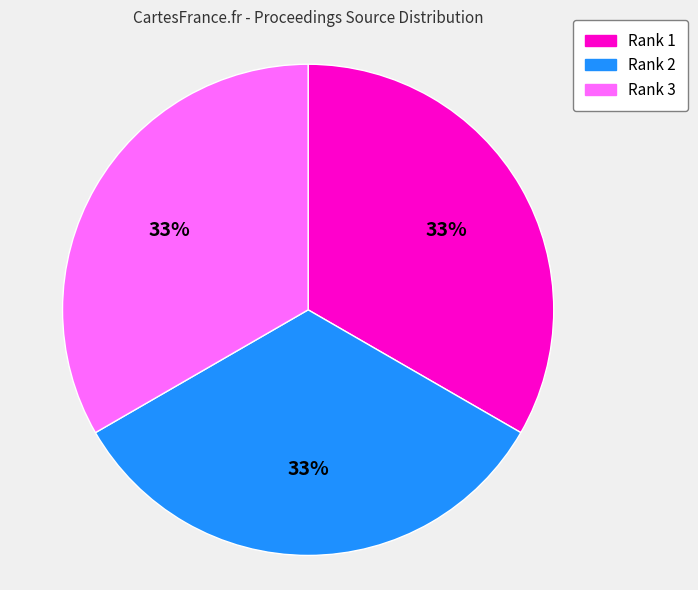

The Rank 2 slice represents 40% of the pie. True or false?

False